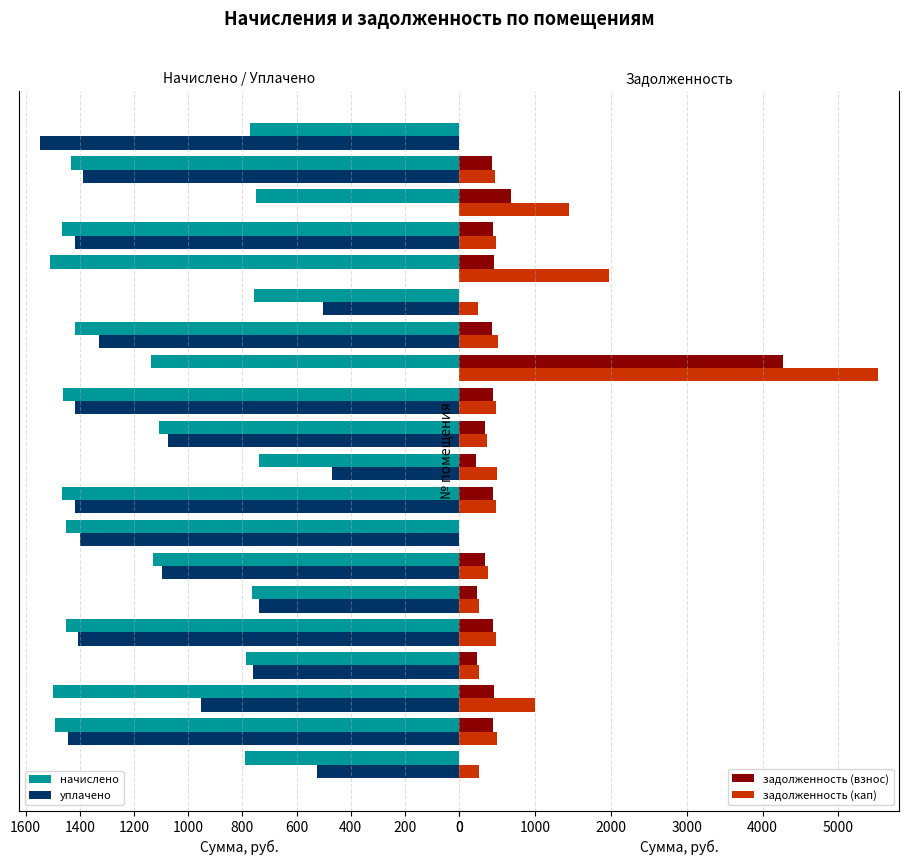

How many groups of bars are there?

20